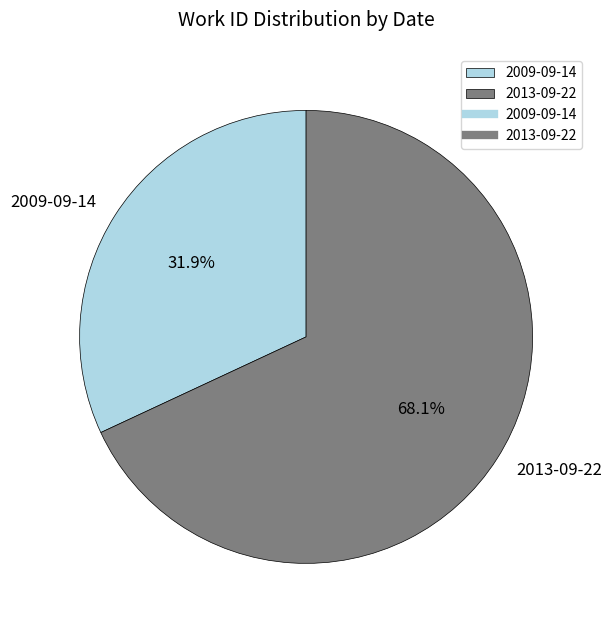

To the nearest percent, what percentage of the pie is 2009-09-14?

32%